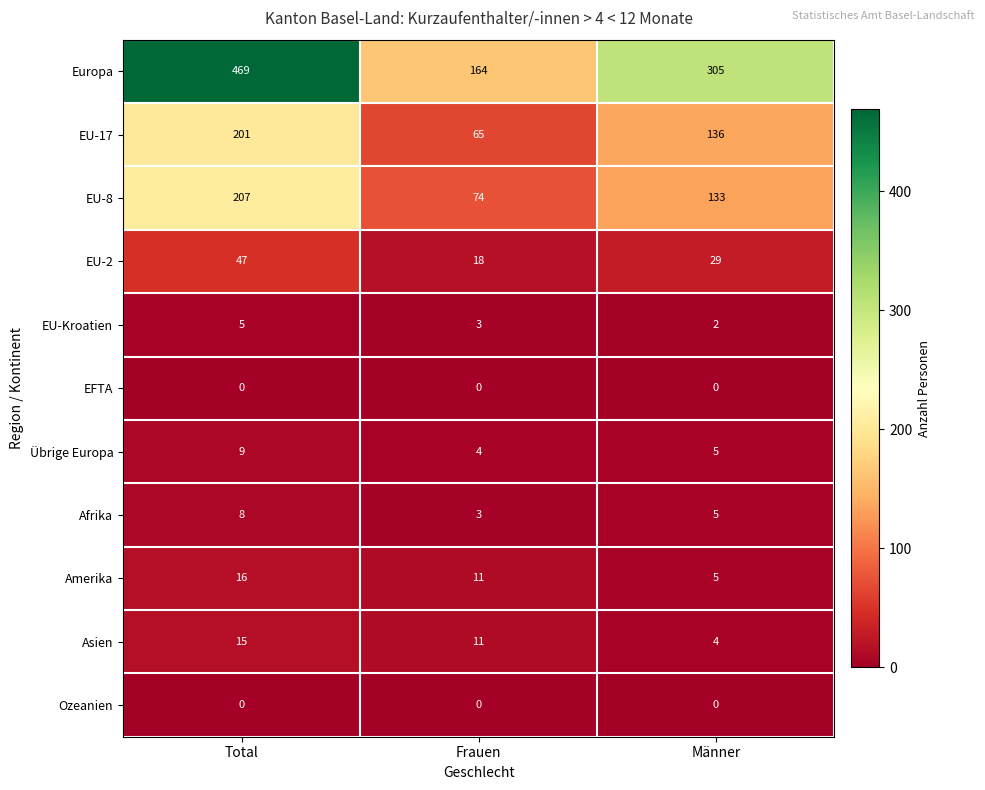

The value of Übrige Europa at Frauen is 5. True or false?

False